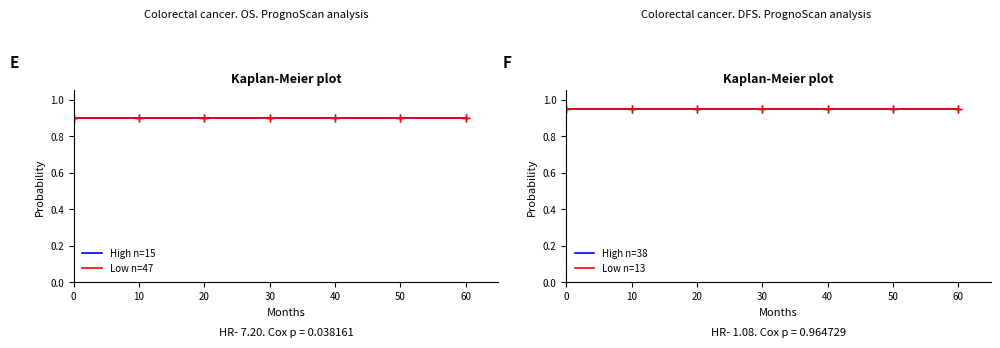

What are all the series names shown in the legend?

High n=15, Low n=47, High n=38, Low n=13